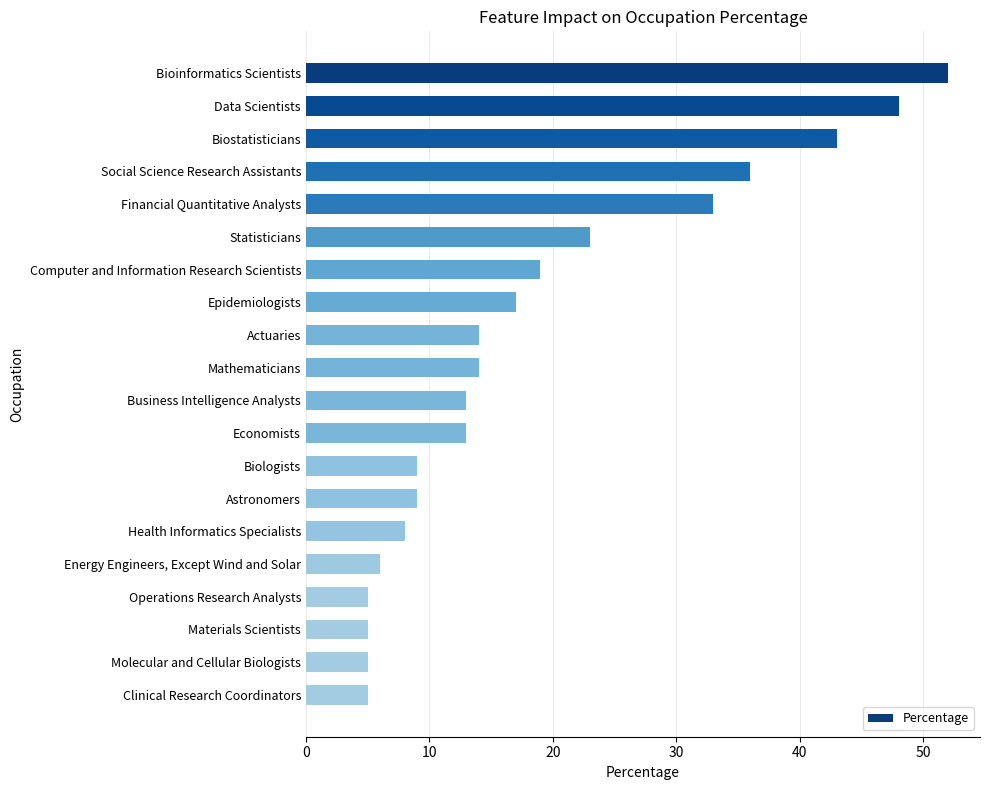

What is the average value?

19